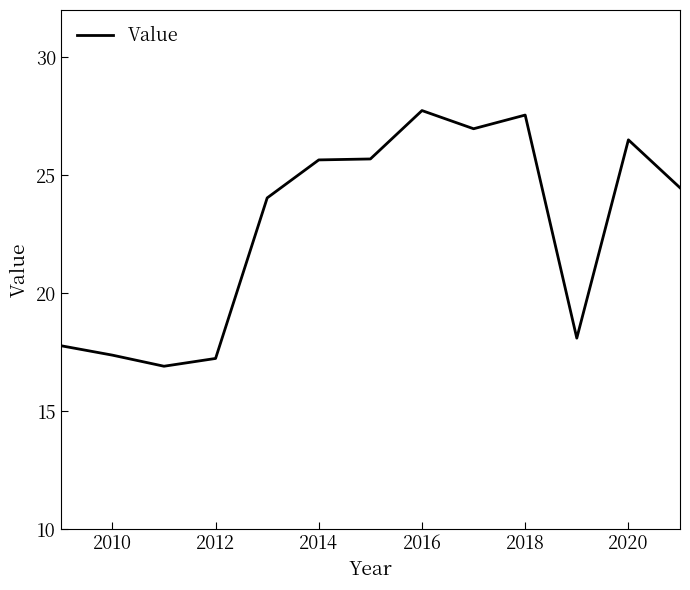

What is the difference between the maximum and minimum values?

10.8